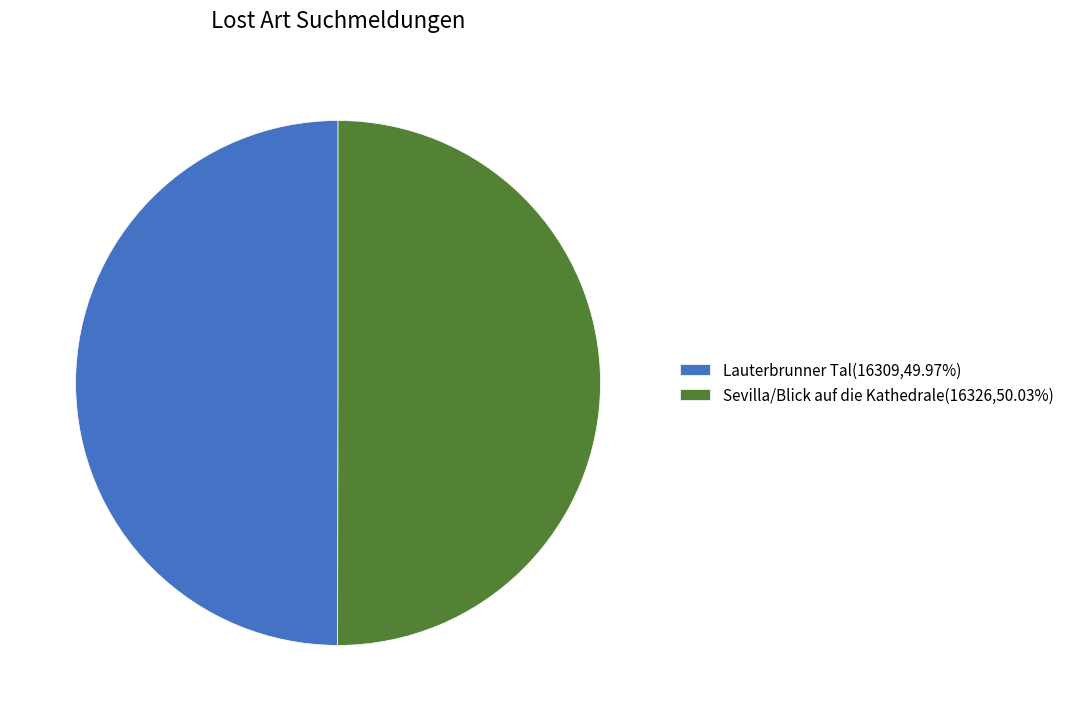

Do Sevilla/Blick auf die Kathedrale and Lauterbrunner Tal together represent more than half of the pie?

Yes